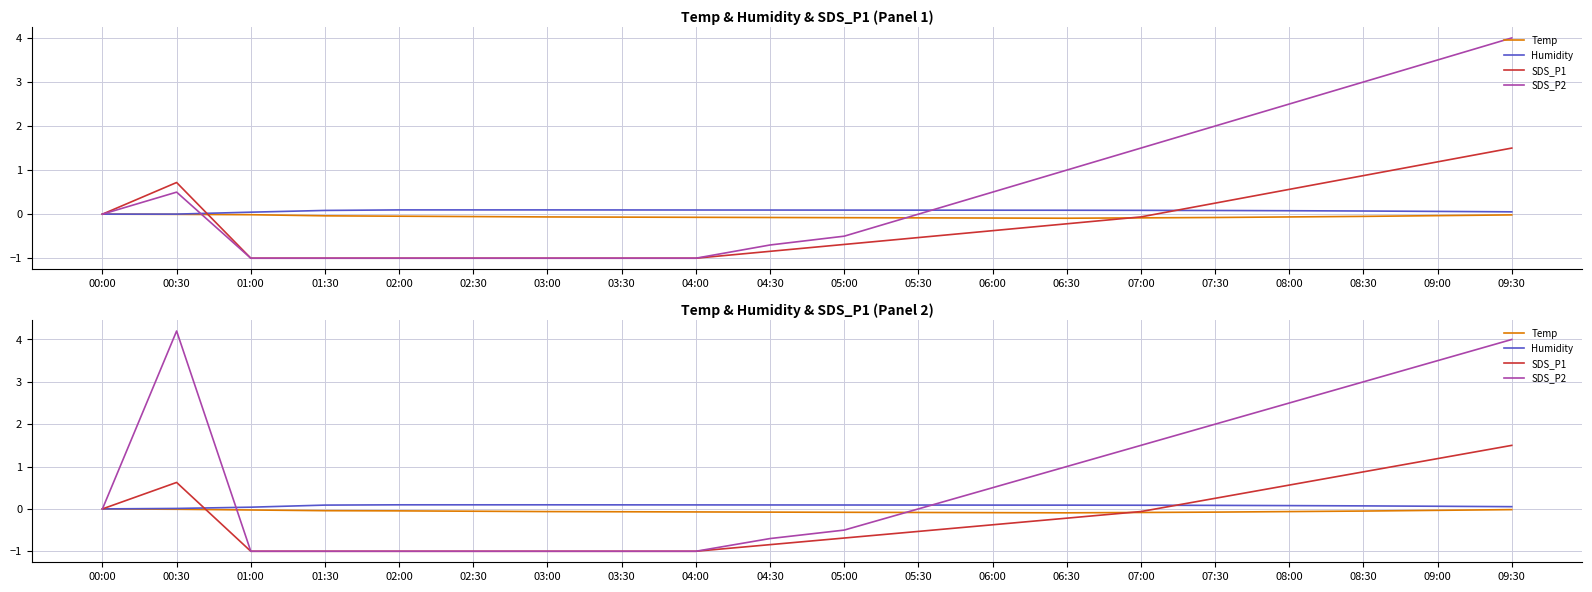

Is this an area chart (filled region under the line)?

No